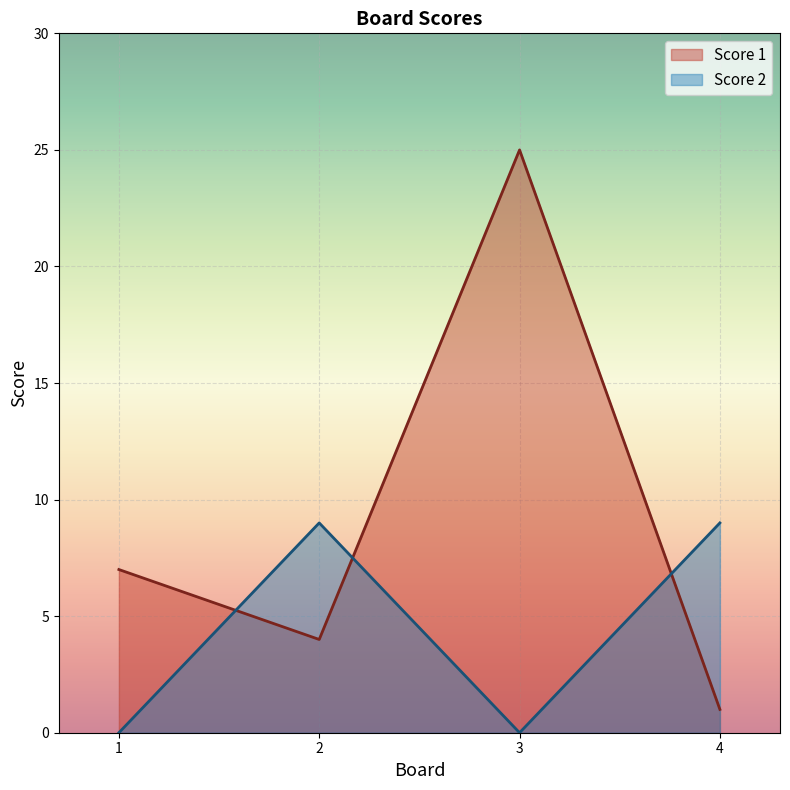

What is the greatest value displayed?

25